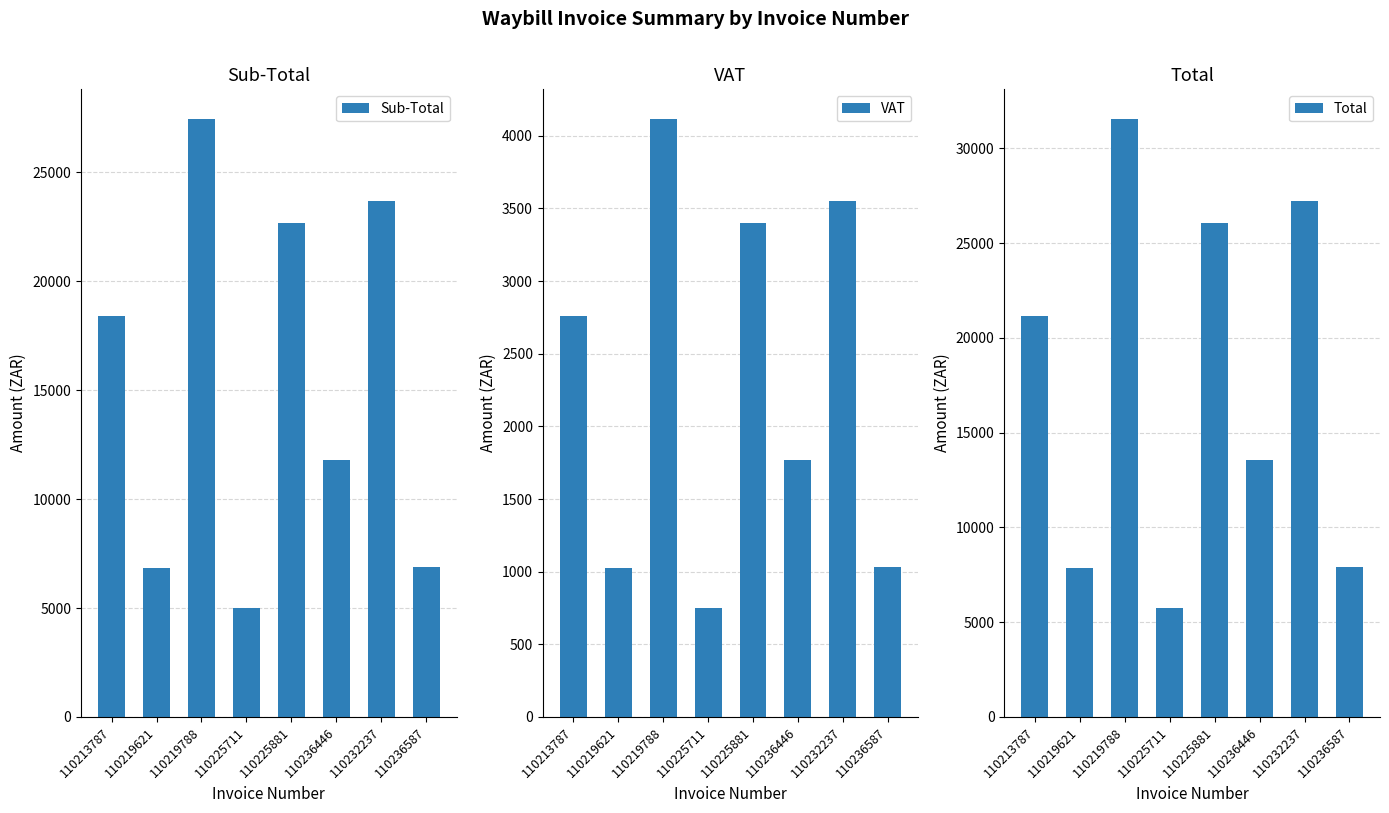

Does the chart contain stacked bars?

No